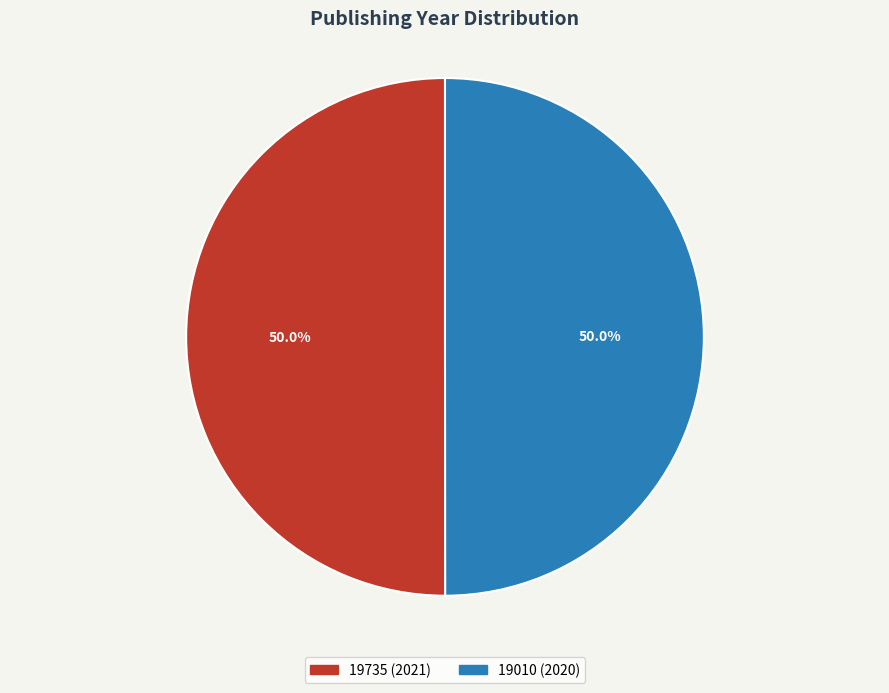

To the nearest percent, what is the combined percentage of 19735 (2021) and 19010 (2020)?

100%